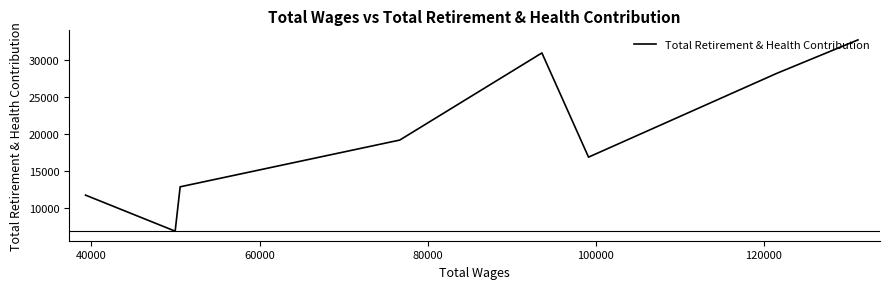

Reading right to left, list all the values displayed in this chart.

32766	28216	16870	30997	19187	12848	6835	11720